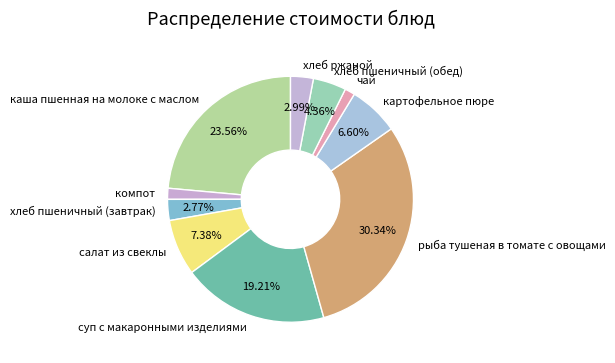

How many slices are in this pie chart?

10